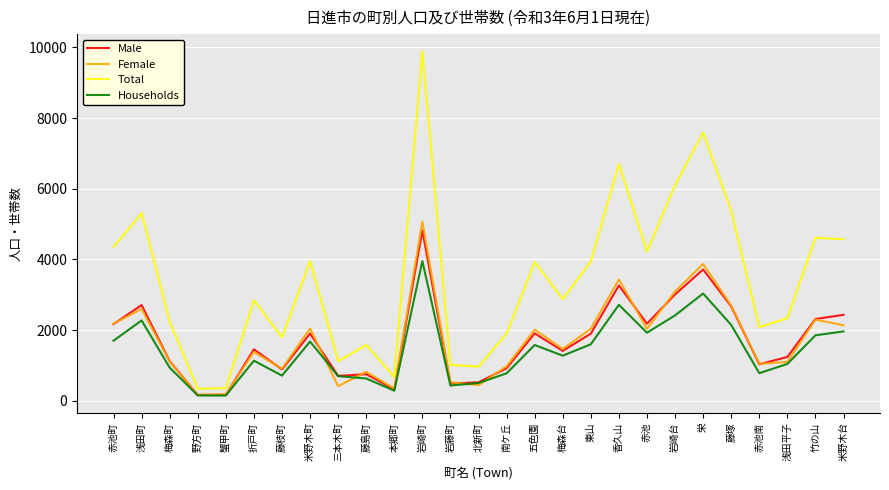

What is the maximum value shown in the chart?

9887